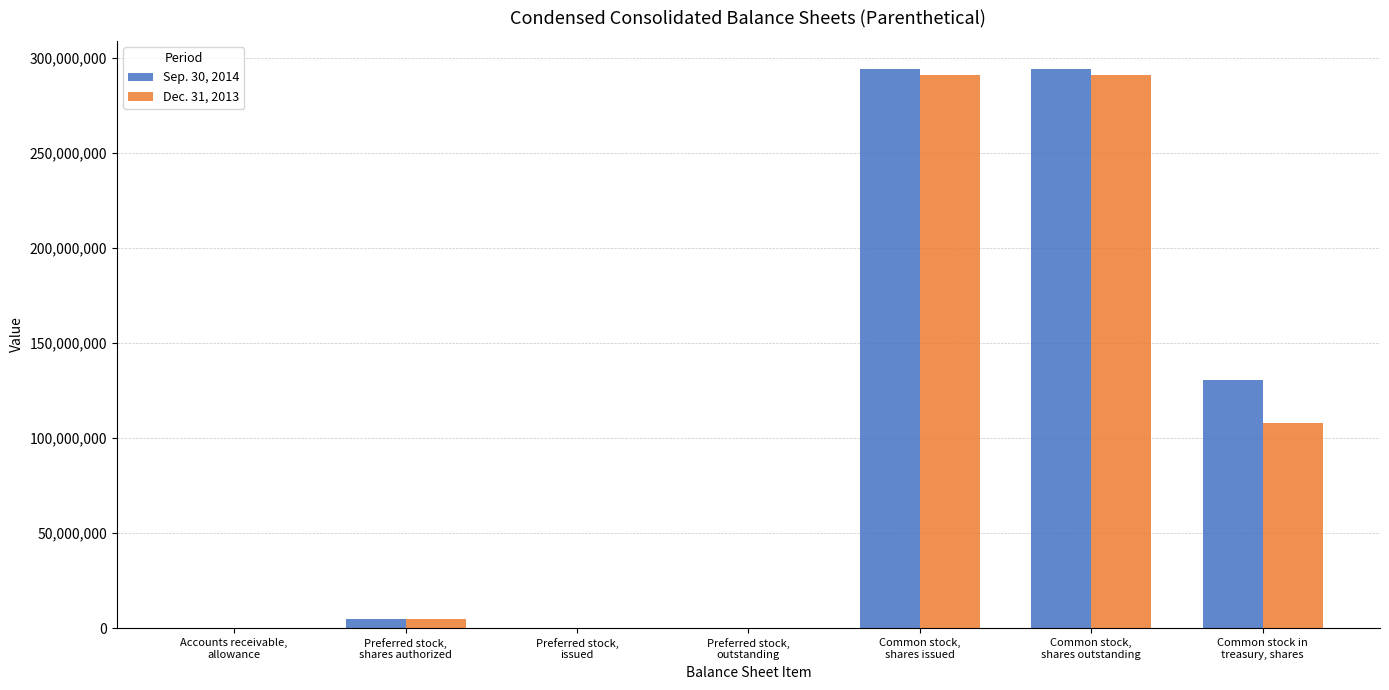

Is it true that Dec. 31, 2013 equals 0 at Preferred stock,
issued?

True